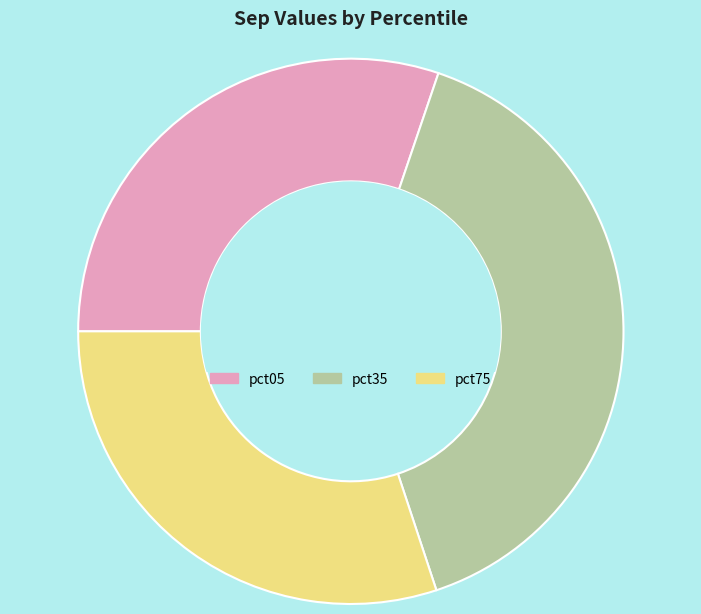

The pct35 slice represents 25% of the pie. True or false?

False